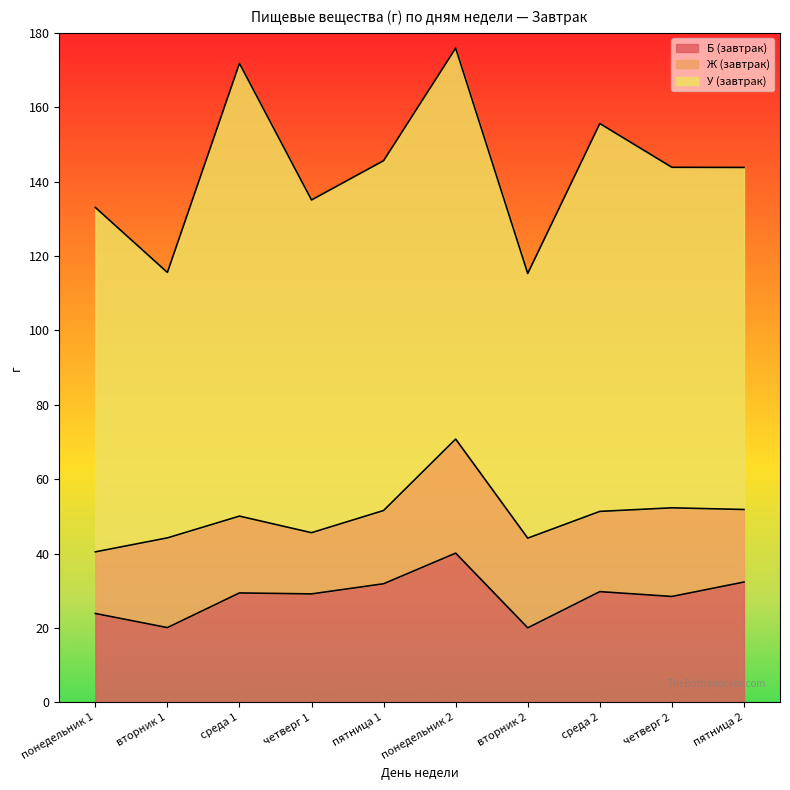

What is the minimum value for У (завтрак)?

71.2